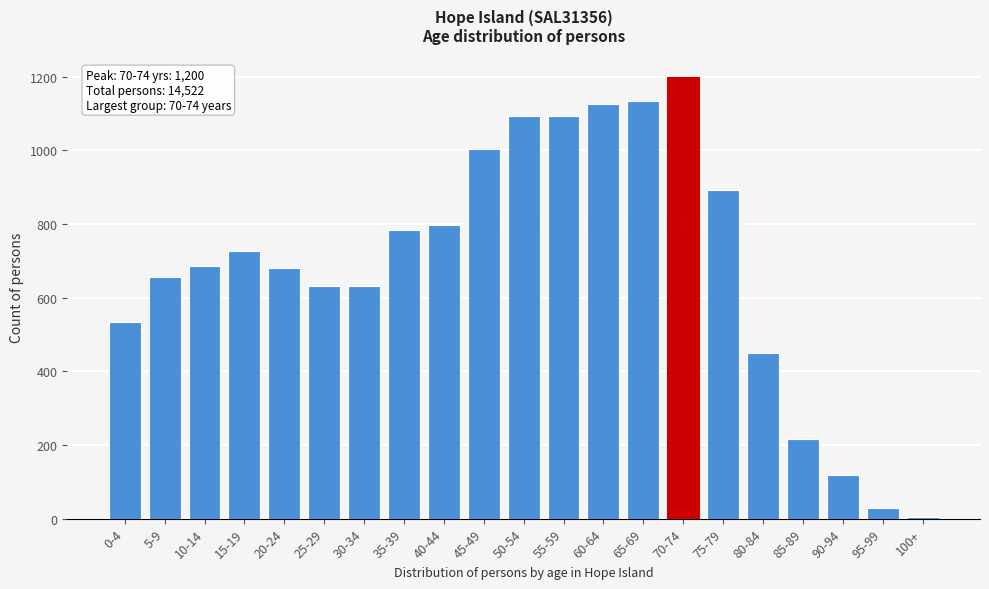

Reading left to right, list all the values displayed in this chart.

0-4=534	5-9=655	10-14=687	15-19=727	20-24=681	25-29=631	30-34=631	35-39=785	40-44=798	45-49=1005	50-54=1094	55-59=1094	60-64=1127	65-69=1135	70-74=1200	75-79=892	80-84=451	85-89=215	90-94=118	95-99=30	100+=5